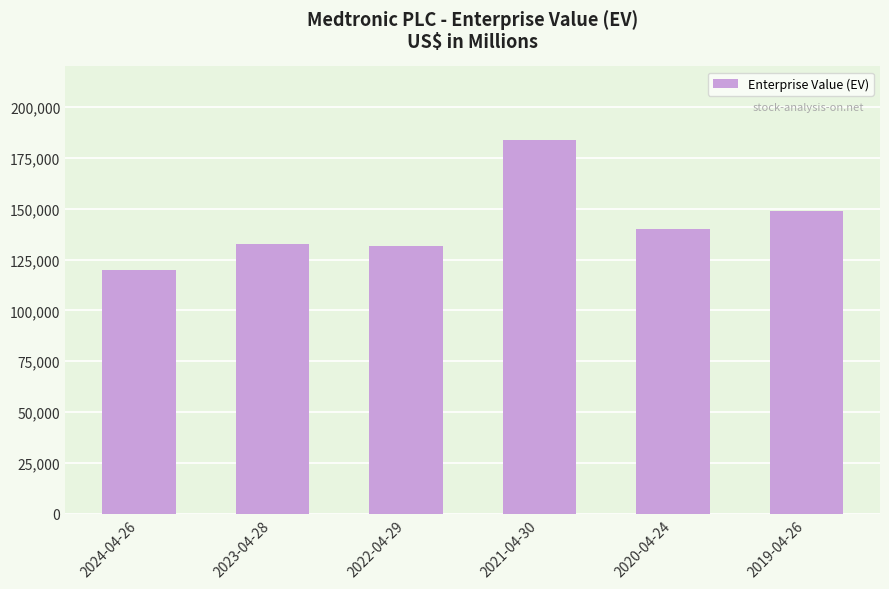

At which label does the data first exceed 139945?

2021-04-30